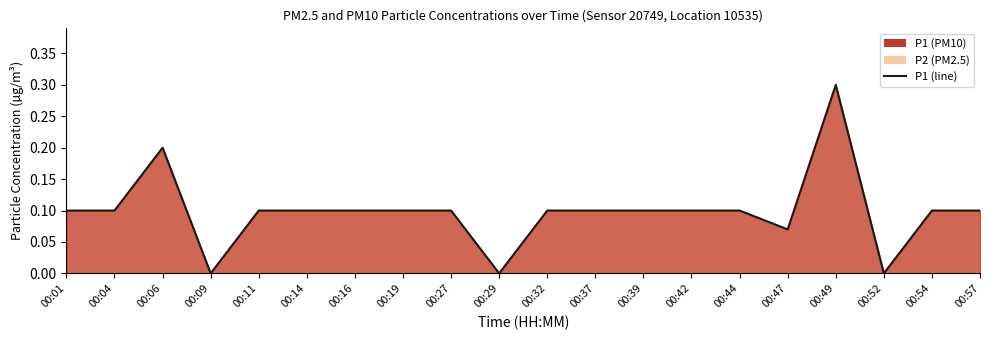

How many lines are shown in the chart?

1